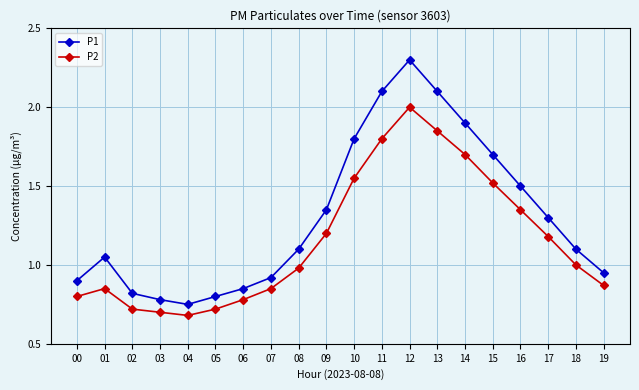

How many interior local valleys does the P1 series have?

1